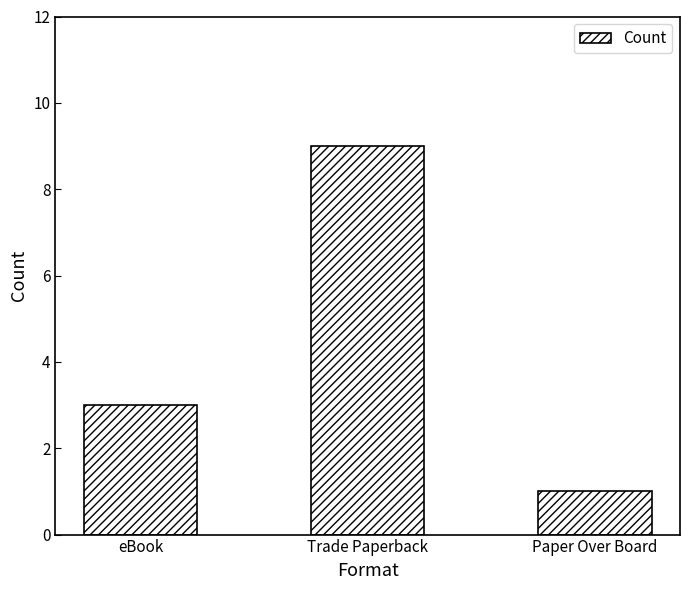

List the labels in order of value, smallest first.

Paper Over Board, eBook, Trade Paperback